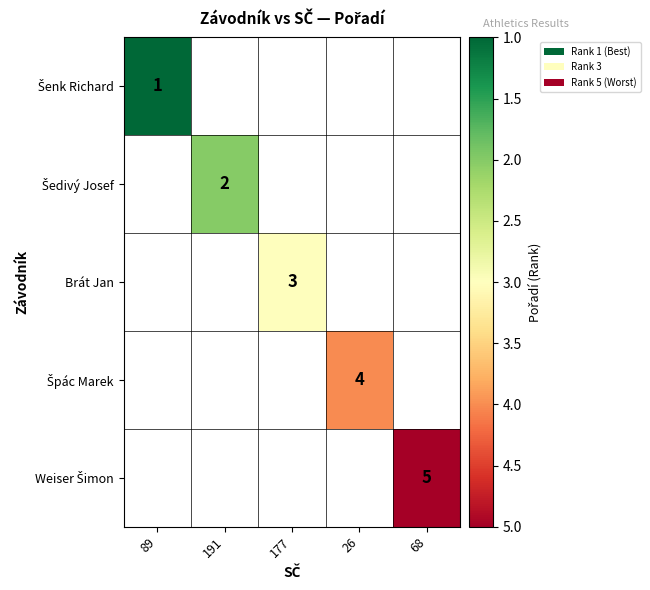

At which category does the chart reach its peak across all series?

68